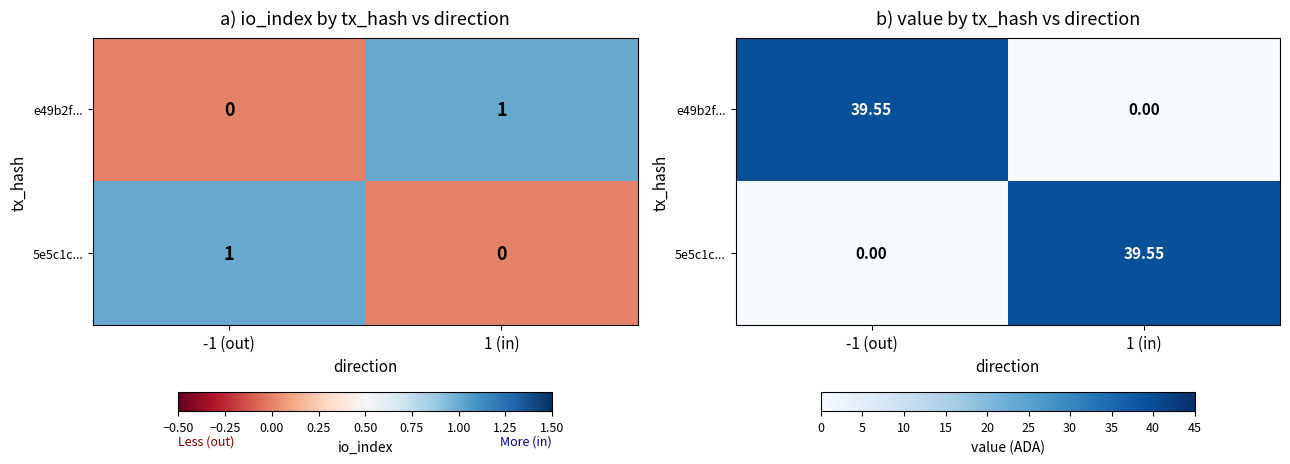

Is it true that 5e5c1c... equals 39.5 at 1 (in)?

True